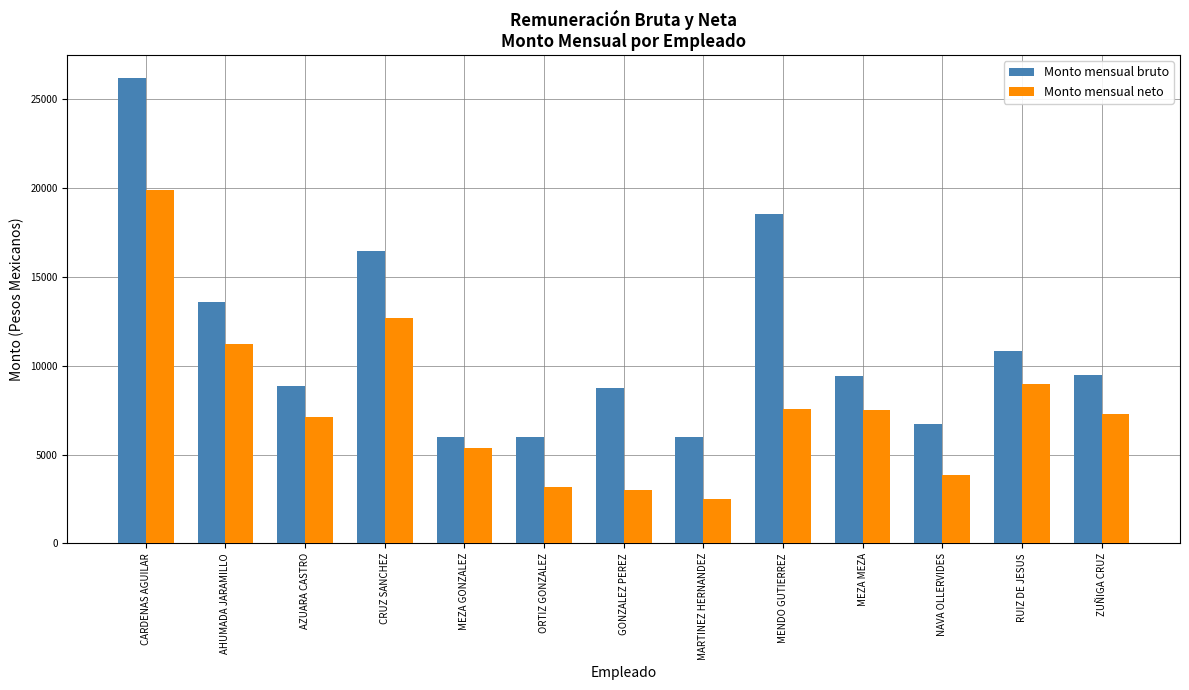

True or false: Monto mensual neto has a value of 4504.3 at MARTINEZ HERNANDEZ.

False